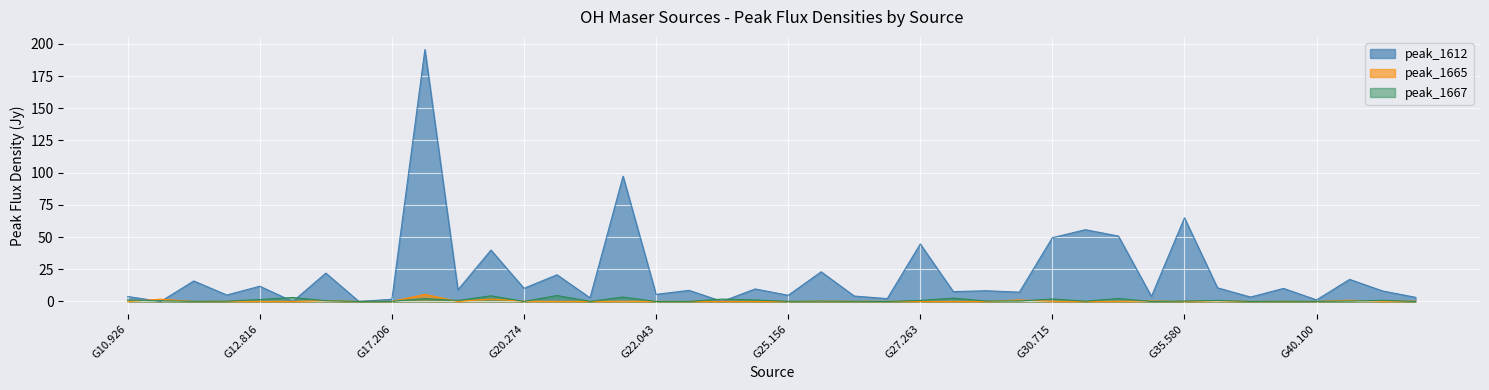

Count the number of data series in this chart.

3